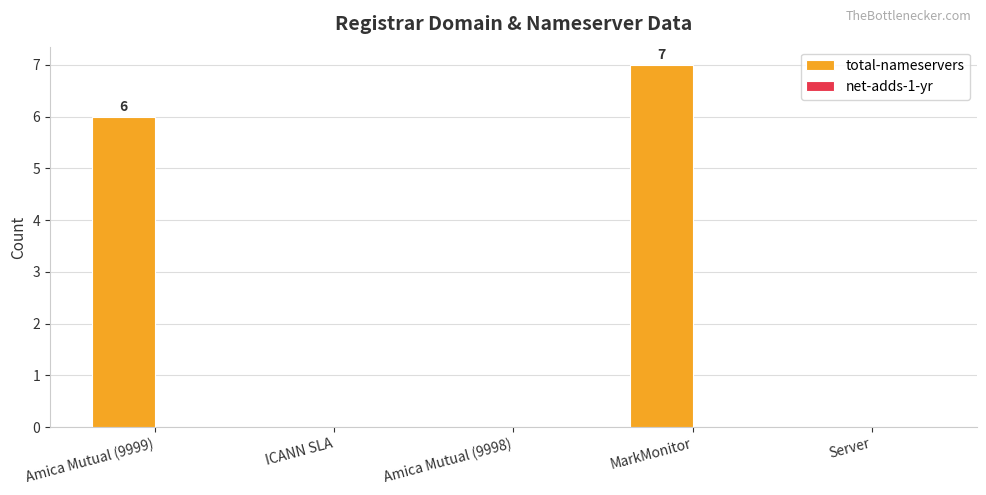

How many data points does each series have?

5